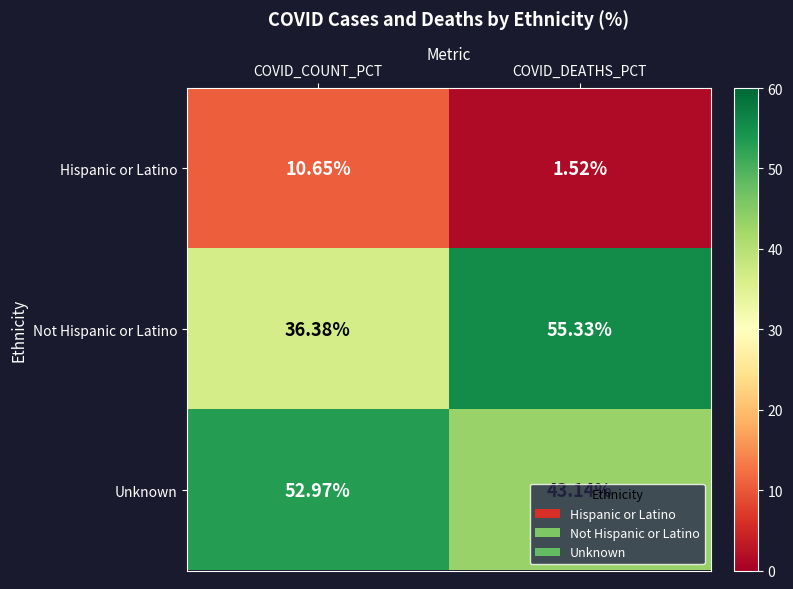

Which series has the widest spread of values?

Not Hispanic or Latino